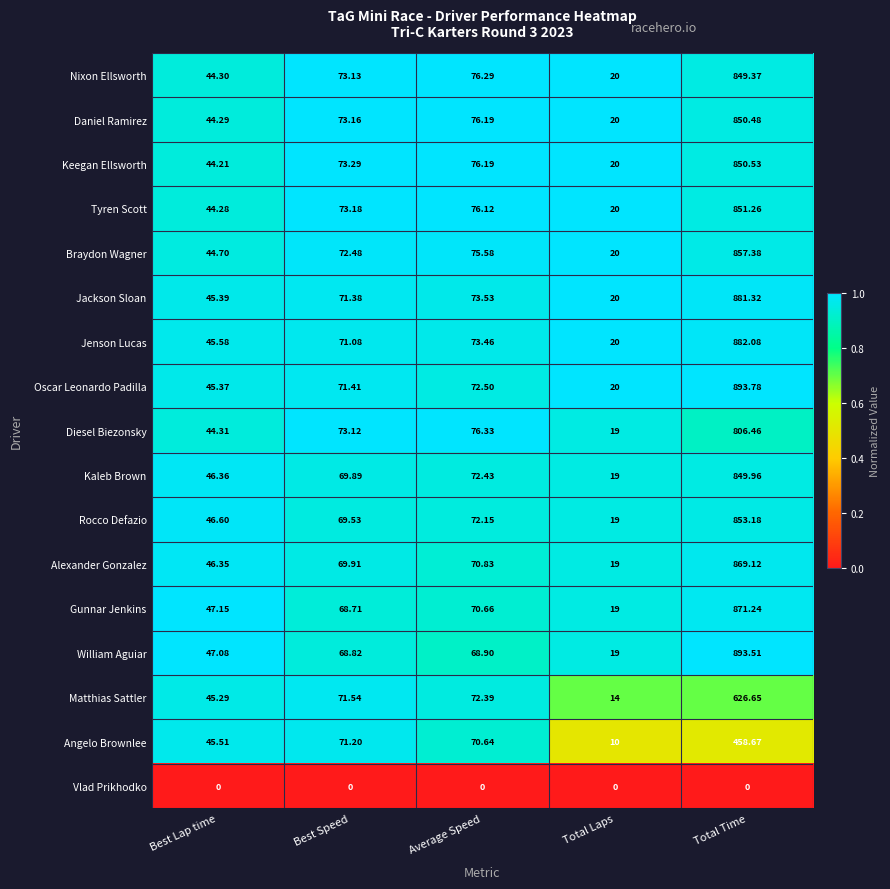

Where does the Keegan Ellsworth series first go above 73?

Best Speed